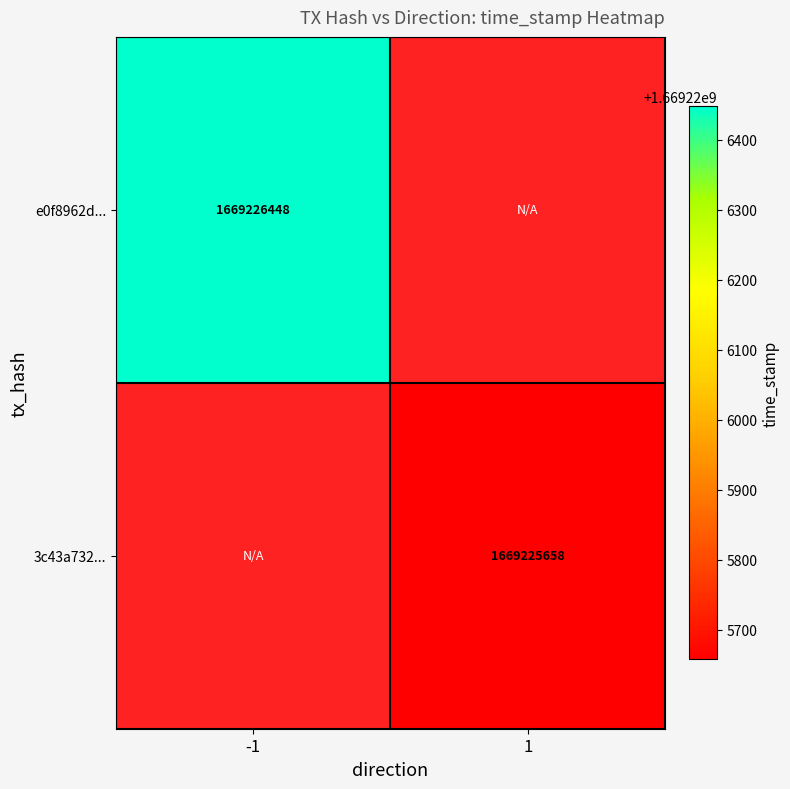

How many series are shown in this chart?

2